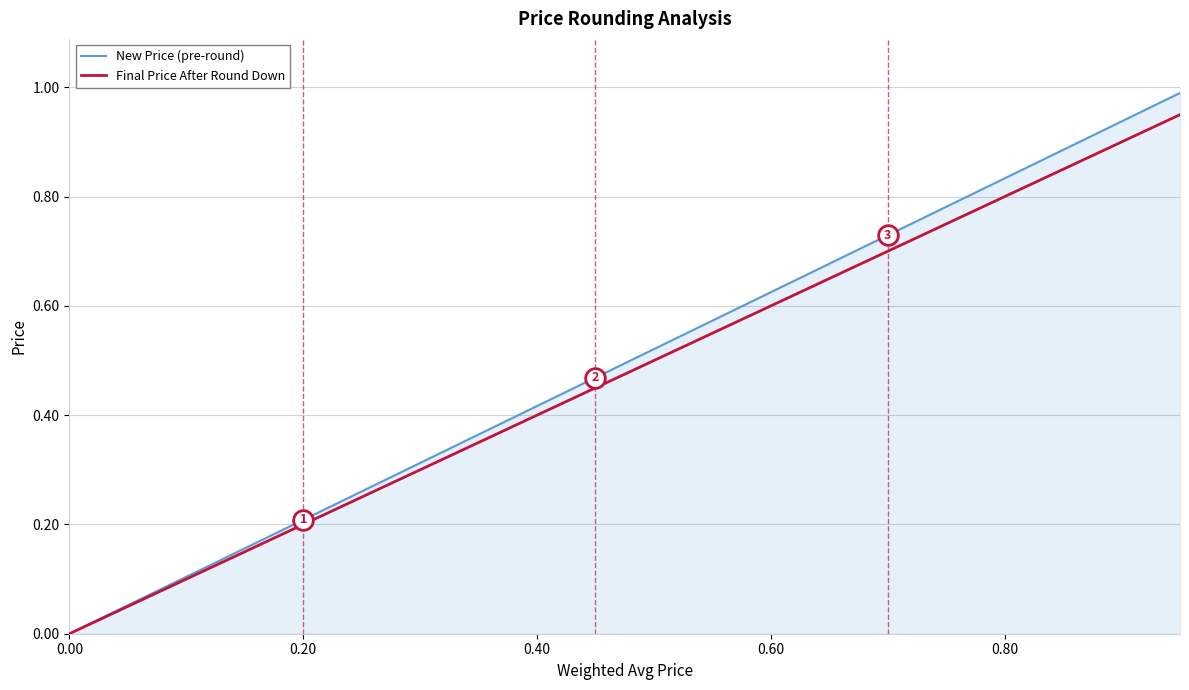

Which series has the widest spread of values?

New Price (pre-round)